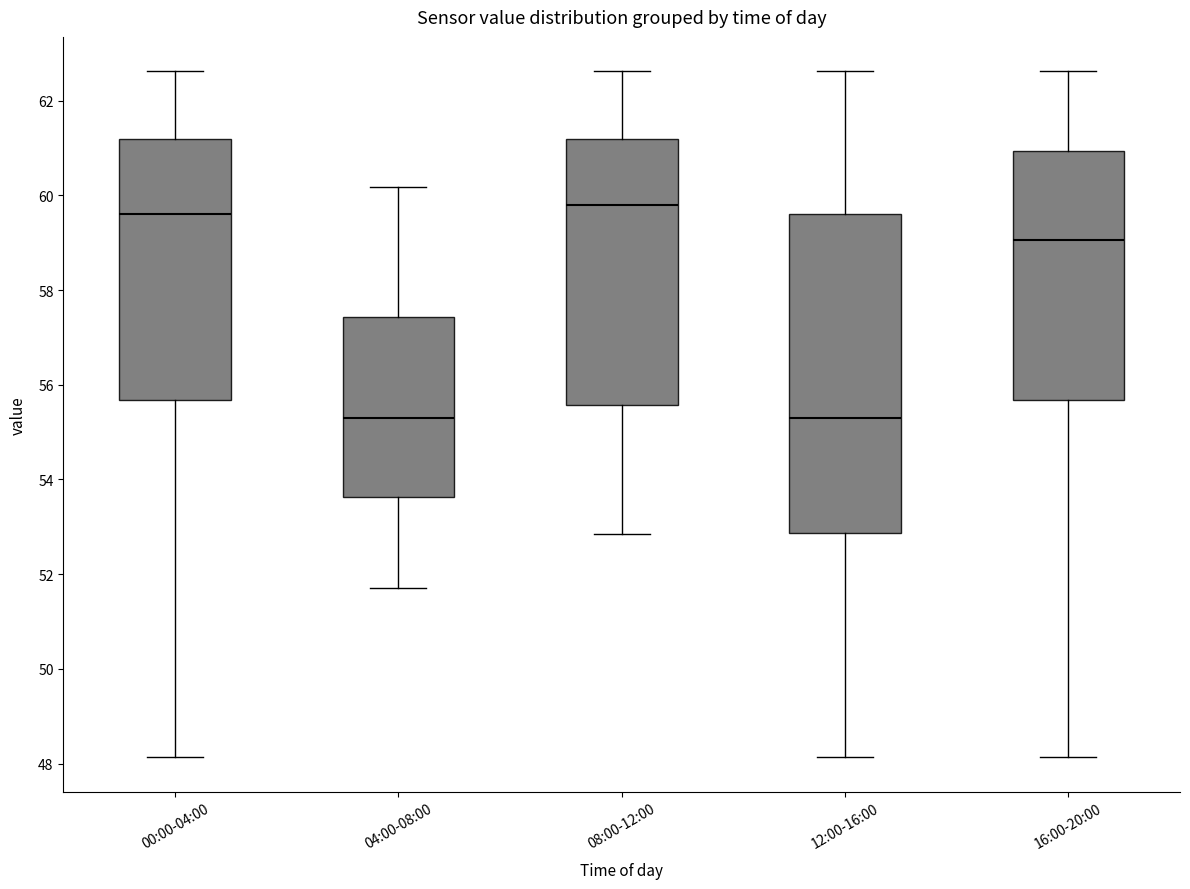

Reading left to right, read every box against the y-axis: the position of its median line, the range the box covers, and the ends of its whiskers. The values are not printed on the chart, so give them approximately, as read against the axis.

00:00-04:00: median 59.6, box 55.6 to 61.2, whiskers 48.2 to 62.6
04:00-08:00: median 55.4, box 53.6 to 57.4, whiskers 51.8 to 60.2
08:00-12:00: median 59.8, box 55.6 to 61.2, whiskers 52.8 to 62.6
12:00-16:00: median 55.4, box 52.8 to 59.6, whiskers 48.2 to 62.6
16:00-20:00: median 59.0, box 55.6 to 61.0, whiskers 48.2 to 62.6